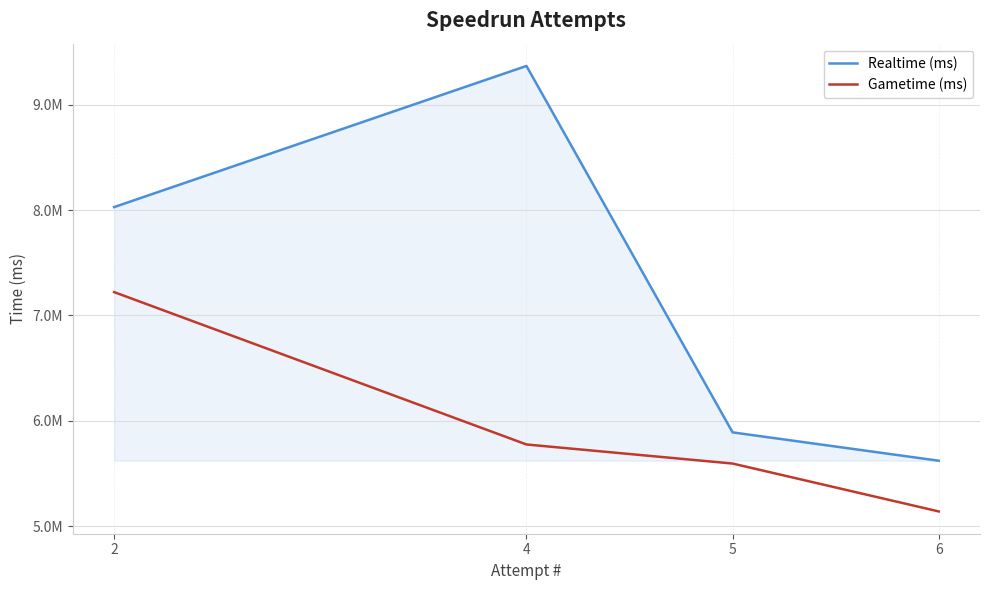

List the labels in order of Realtime (ms) value, largest first.

4, 2, 5, 6